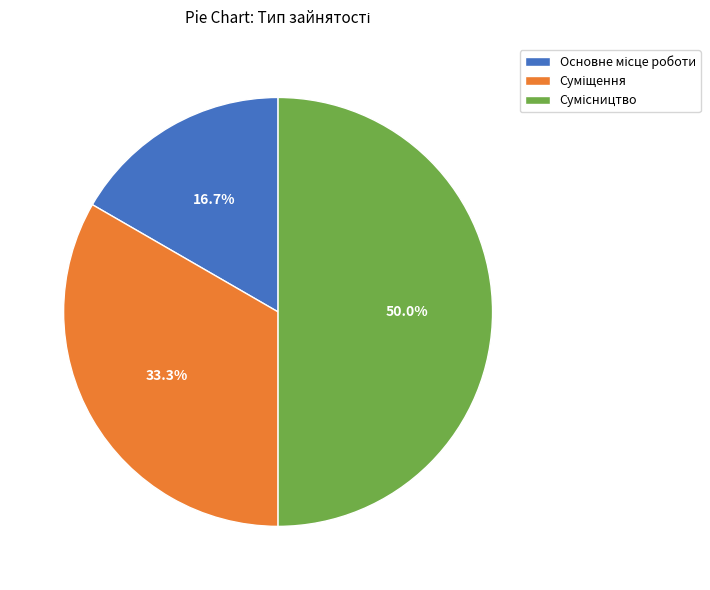

True or false: Сумісництво accounts for 62% of the total.

False